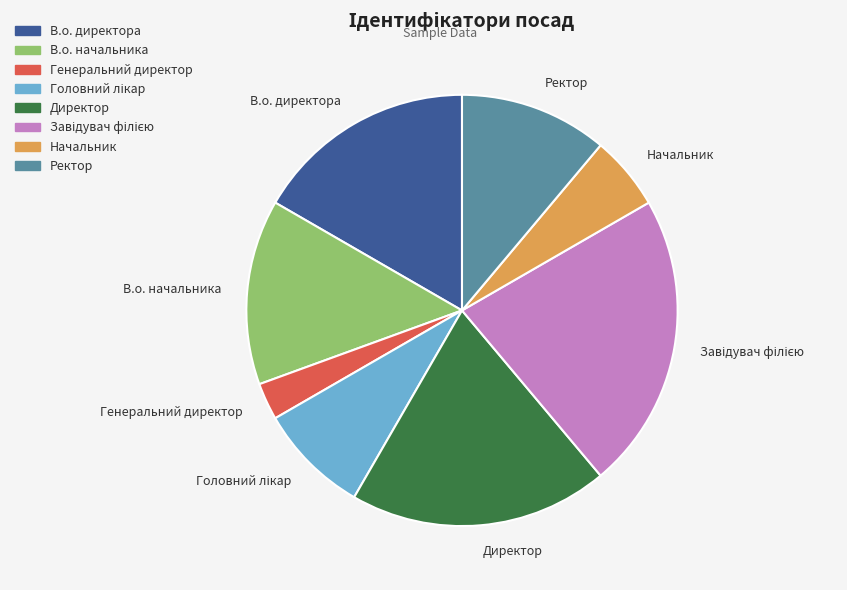

Is the sum of Ректор and Генеральний директор greater than half?

No